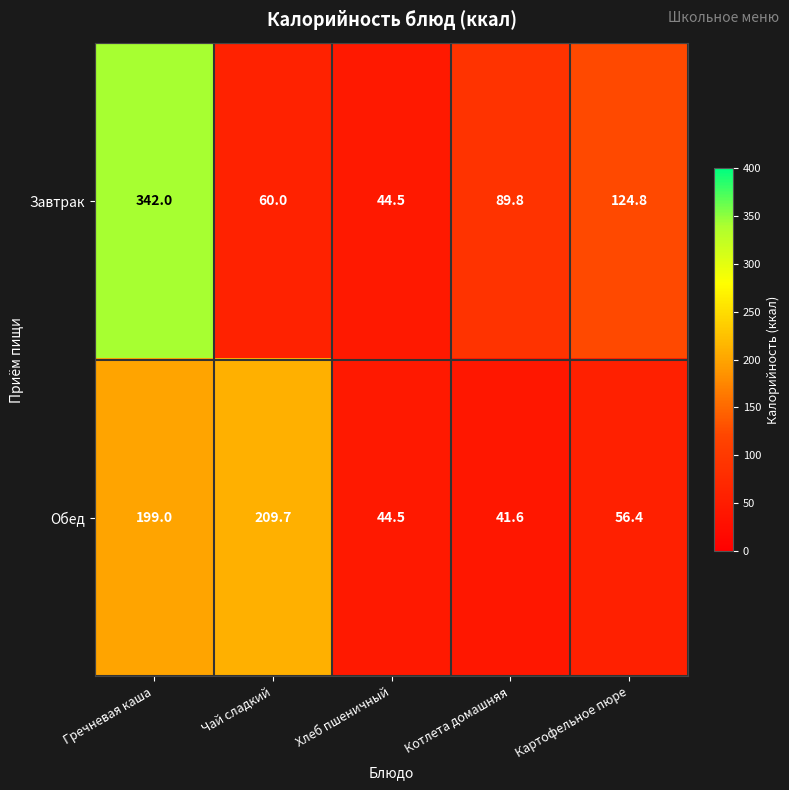

Reading left to right, transcribe all the data shown in this chart.

Завтрак: Гречневая каша=342.0	Чай сладкий=60.0	Хлеб пшеничный=44.5	Котлета домашняя=89.8	Картофельное пюре=124.8
Обед: Гречневая каша=199.0	Чай сладкий=209.7	Хлеб пшеничный=44.5	Котлета домашняя=41.6	Картофельное пюре=56.4